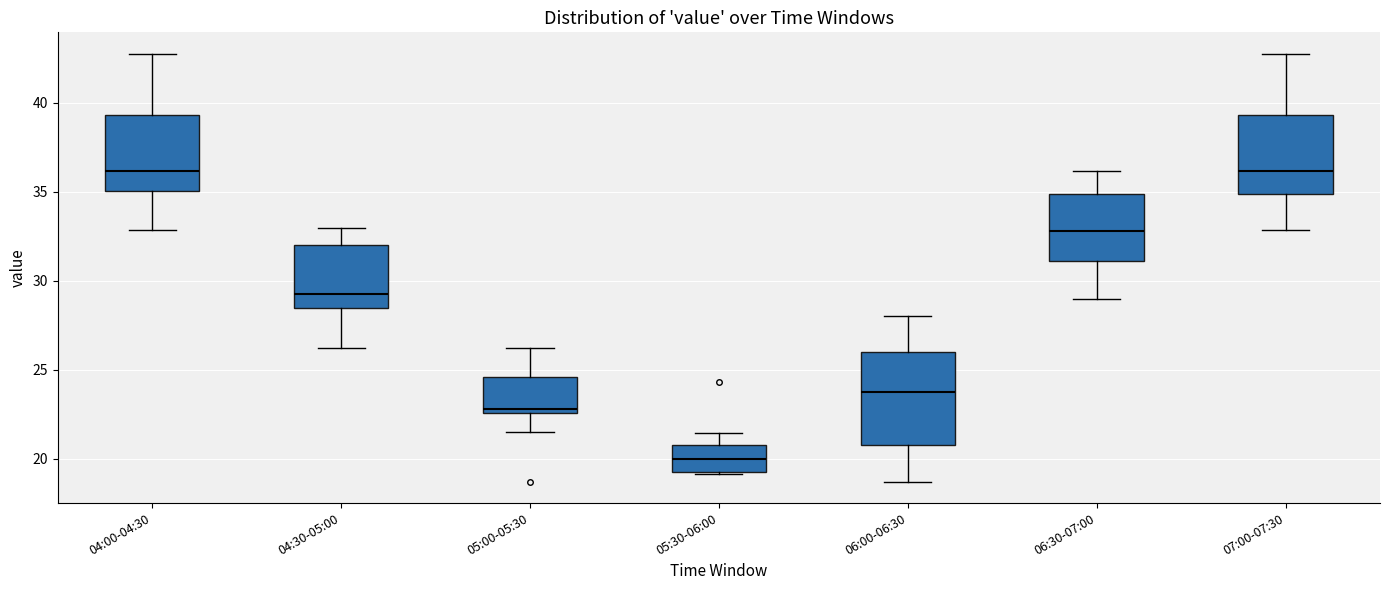

Comparing the boxes themselves (not the whiskers), which one is the tallest?

06:00-06:30